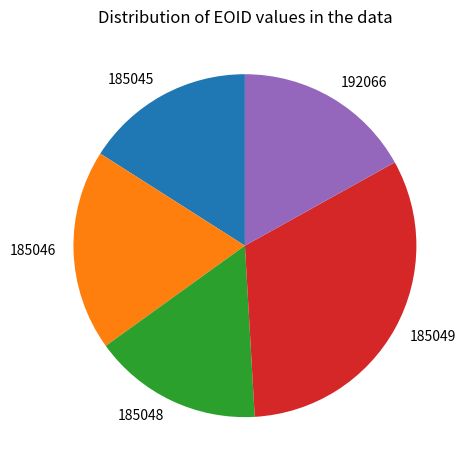

Count the number of slices in the pie.

5